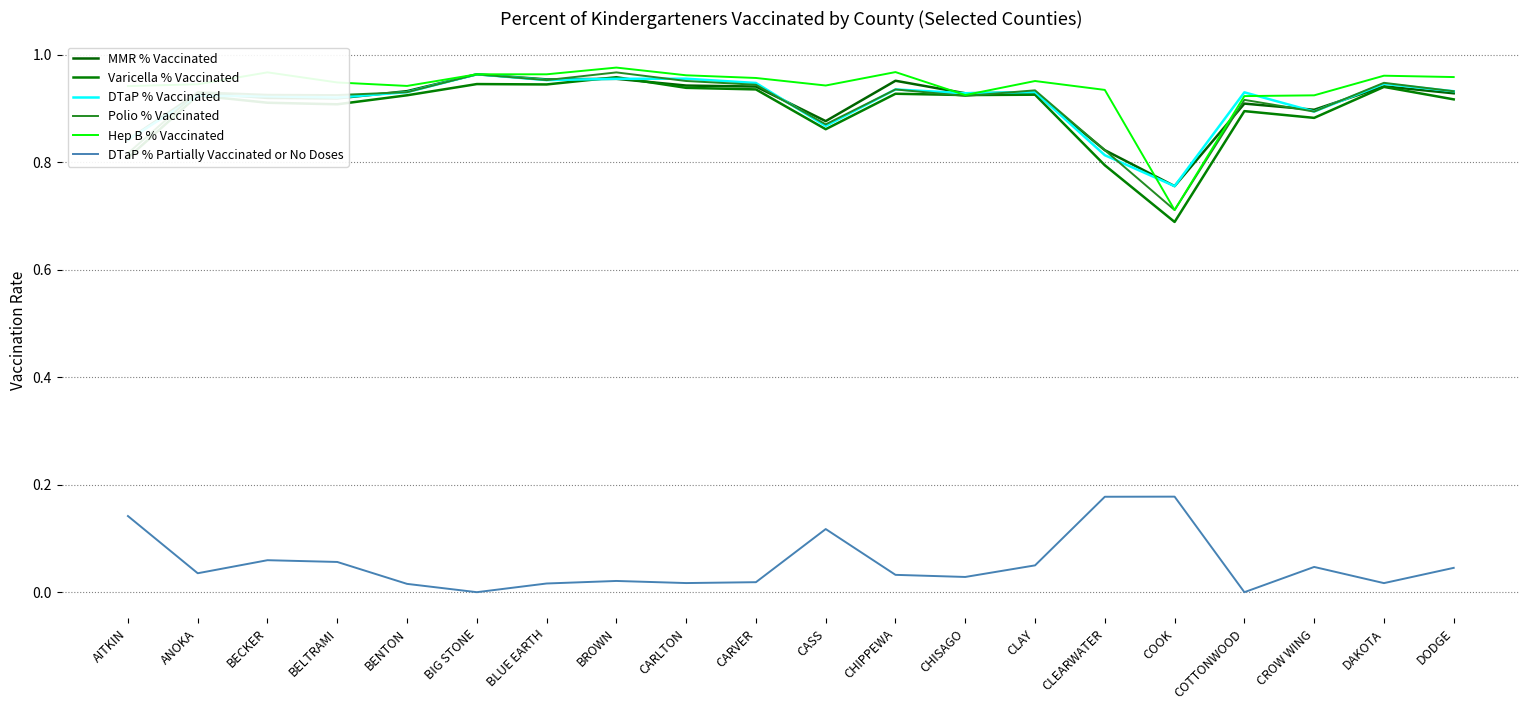

What is the spread (max minus min) of values at COOK?

0.6